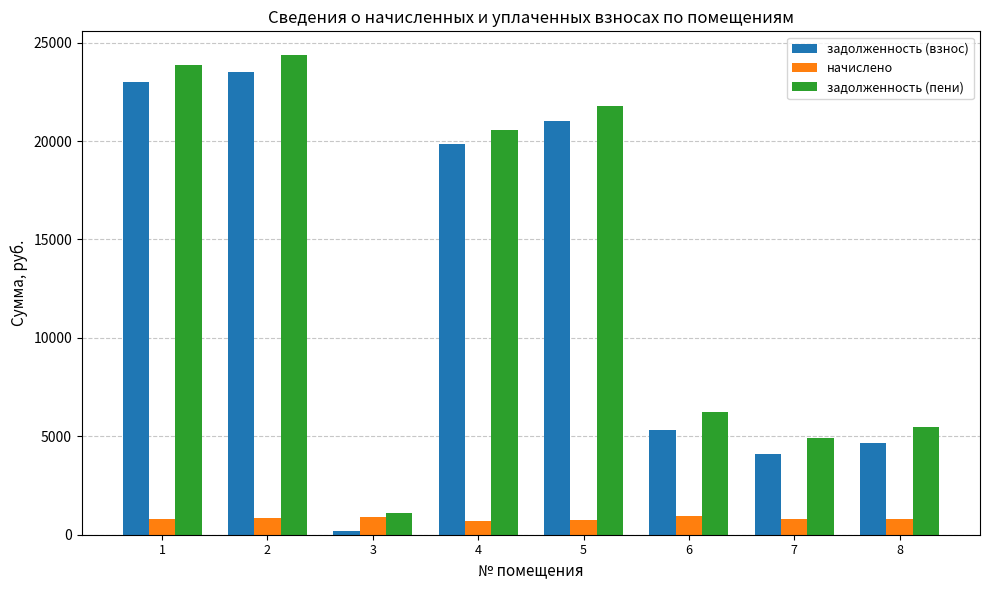

The задолженность (пени) series shows 23837.4 at 1. True or false?

True